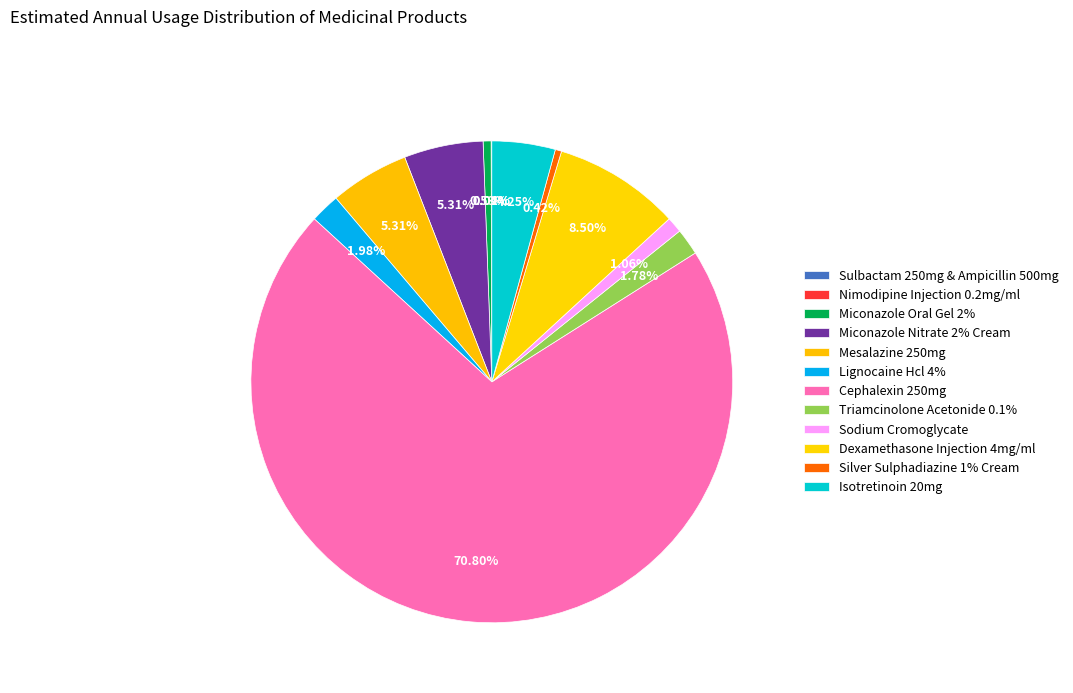

Is it true that Cephalexin 250mg is 71% of the pie?

True